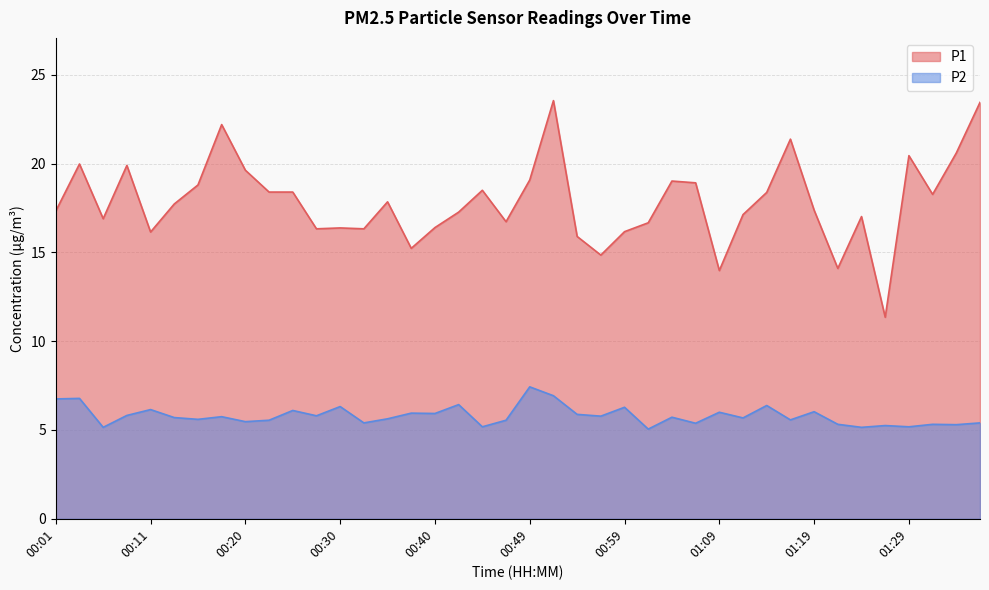

What is the label of the 27th point from the right?

00:32